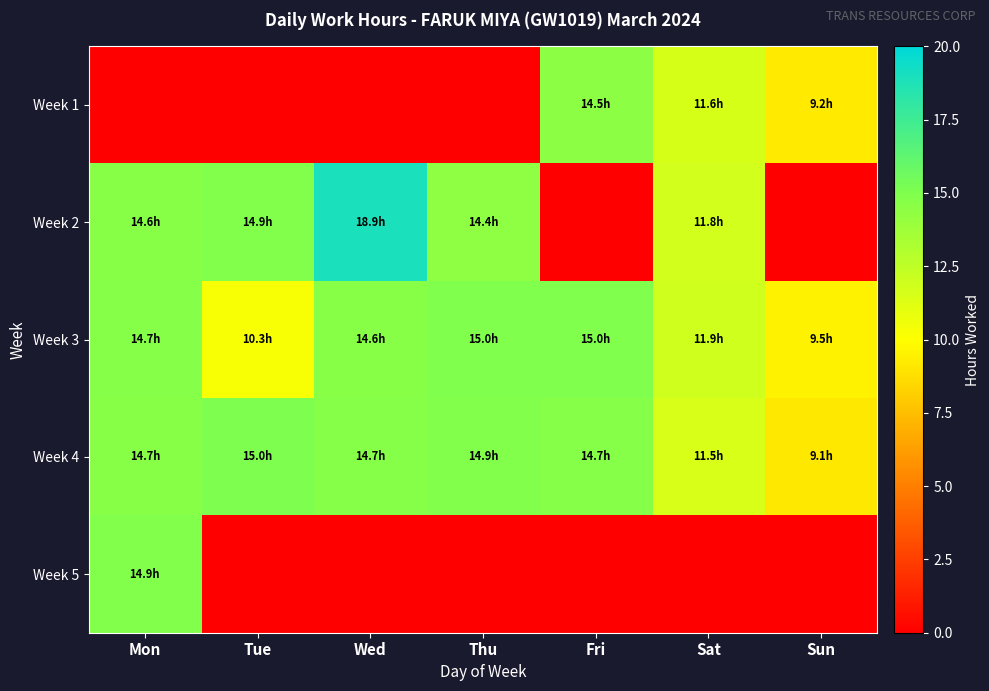

Which category has the highest value across all series?

Wed